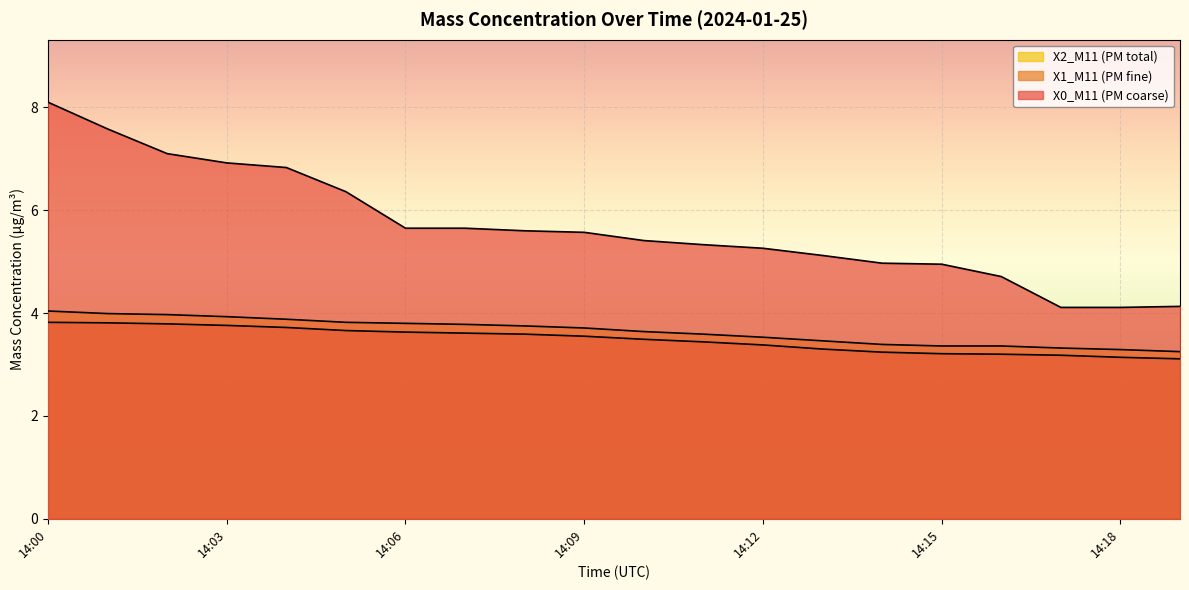

True or false: X0_M11 (PM coarse) and X1_M11 (PM fine) cross at least once.

False